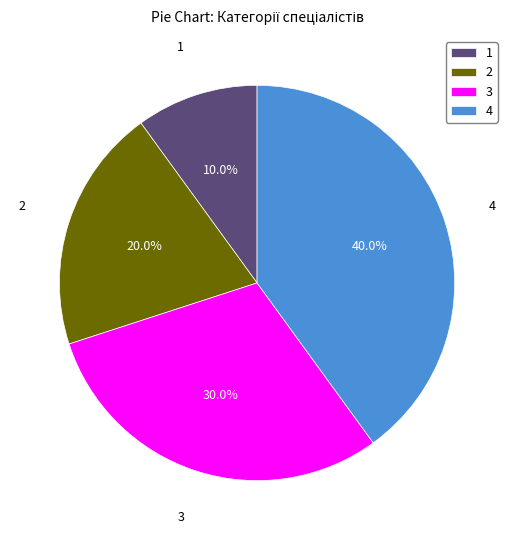

What percentage do 3 and 1 together represent?

40.0%